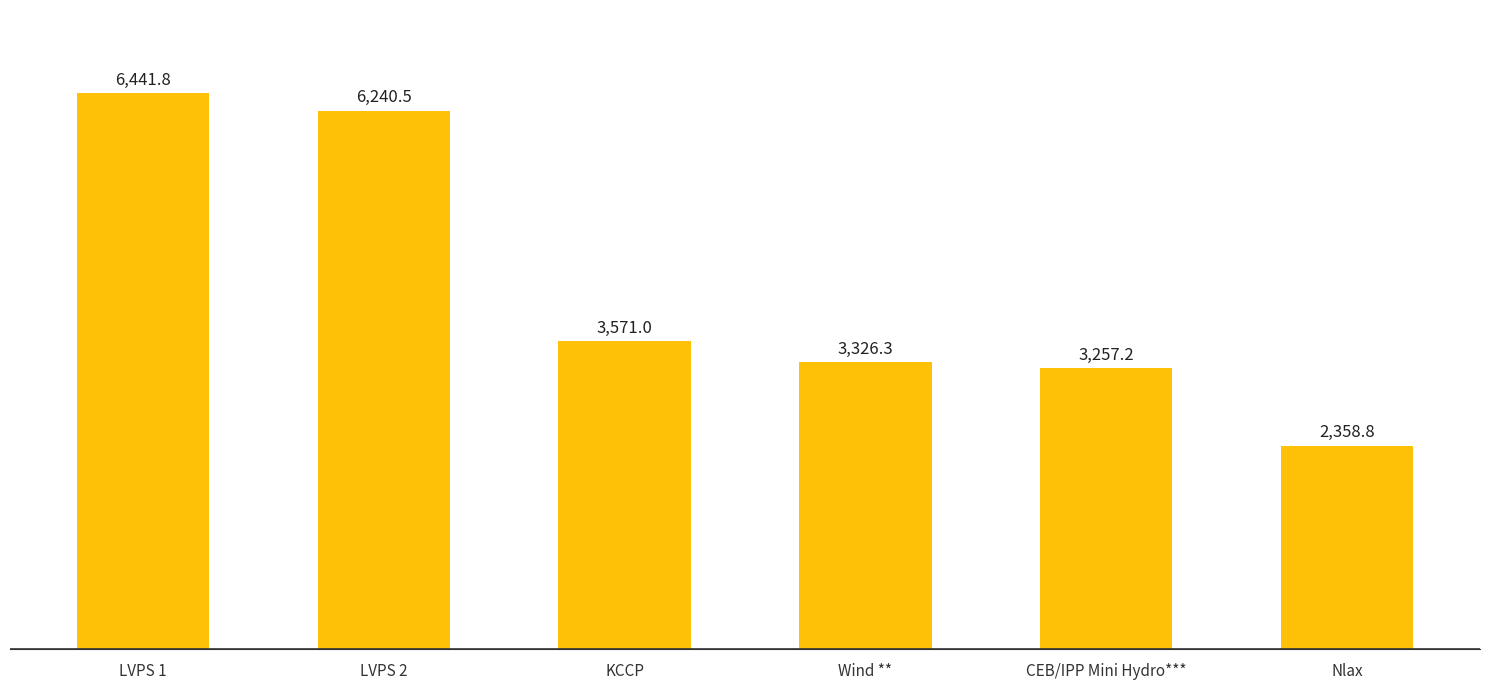

The value at Wind ** is 3326.3. True or false?

True